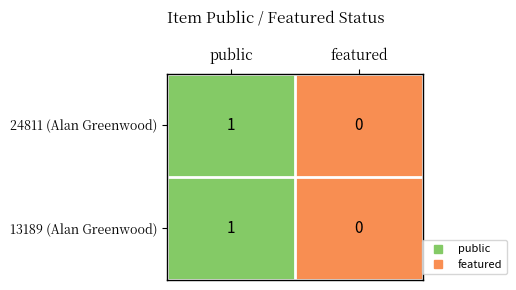

Count the number of categories in the chart.

2